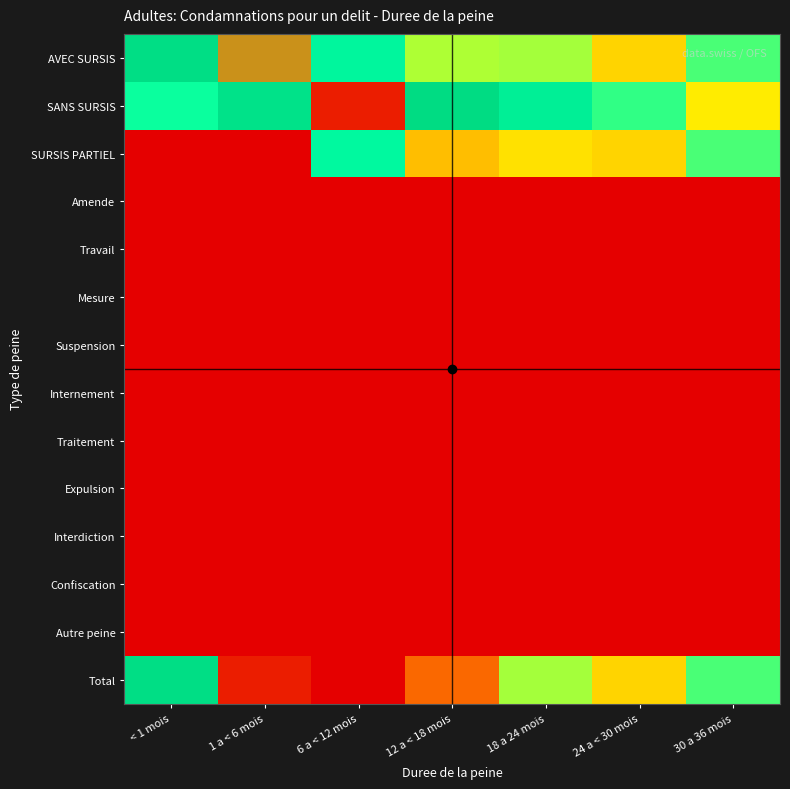

Reading left to right, what are all the values shown in this chart?

AVEC SURSIS: < 1 mois=5.8	1 a < 6 mois=6.9	6 a < 12 mois=5.0	12 a < 18 mois=4.0	18 a 24 mois=4.0	24 a < 30 mois=3.0	30 a 36 mois=4.4
SANS SURSIS: < 1 mois=4.7	1 a < 6 mois=5.6	6 a < 12 mois=8.0	12 a < 18 mois=5.8	18 a 24 mois=5.3	24 a < 30 mois=4.5	30 a 36 mois=3.3
SURSIS PARTIEL: < 1 mois=0.0	1 a < 6 mois=0.0	6 a < 12 mois=4.9	12 a < 18 mois=2.7	18 a 24 mois=3.2	24 a < 30 mois=3.0	30 a 36 mois=4.4
Amende: < 1 mois=0.0	1 a < 6 mois=0.0	6 a < 12 mois=0.0	12 a < 18 mois=0.0	18 a 24 mois=0.0	24 a < 30 mois=0.0	30 a 36 mois=0.0
Travail: < 1 mois=0.0	1 a < 6 mois=0.0	6 a < 12 mois=0.0	12 a < 18 mois=0.0	18 a 24 mois=0.0	24 a < 30 mois=0.0	30 a 36 mois=0.0
Mesure: < 1 mois=0.0	1 a < 6 mois=0.0	6 a < 12 mois=0.0	12 a < 18 mois=0.0	18 a 24 mois=0.0	24 a < 30 mois=0.0	30 a 36 mois=0.0
Suspension: < 1 mois=0.0	1 a < 6 mois=0.0	6 a < 12 mois=0.0	12 a < 18 mois=0.0	18 a 24 mois=0.0	24 a < 30 mois=0.0	30 a 36 mois=0.0
Internement: < 1 mois=0.0	1 a < 6 mois=0.0	6 a < 12 mois=0.0	12 a < 18 mois=0.0	18 a 24 mois=0.0	24 a < 30 mois=0.0	30 a 36 mois=0.0
Traitement: < 1 mois=0.0	1 a < 6 mois=0.0	6 a < 12 mois=0.0	12 a < 18 mois=0.0	18 a 24 mois=0.0	24 a < 30 mois=0.0	30 a 36 mois=0.0
Expulsion: < 1 mois=0.0	1 a < 6 mois=0.0	6 a < 12 mois=0.0	12 a < 18 mois=0.0	18 a 24 mois=0.0	24 a < 30 mois=0.0	30 a 36 mois=0.0
Interdiction: < 1 mois=0.0	1 a < 6 mois=0.0	6 a < 12 mois=0.0	12 a < 18 mois=0.0	18 a 24 mois=0.0	24 a < 30 mois=0.0	30 a 36 mois=0.0
Confiscation: < 1 mois=0.0	1 a < 6 mois=0.0	6 a < 12 mois=0.0	12 a < 18 mois=0.0	18 a 24 mois=0.0	24 a < 30 mois=0.0	30 a 36 mois=0.0
Autre peine: < 1 mois=0.0	1 a < 6 mois=0.0	6 a < 12 mois=0.0	12 a < 18 mois=0.0	18 a 24 mois=0.0	24 a < 30 mois=0.0	30 a 36 mois=0.0
Total: < 1 mois=5.8	1 a < 6 mois=8.0	6 a < 12 mois=8.3	12 a < 18 mois=7.3	18 a 24 mois=4.0	24 a < 30 mois=3.0	30 a 36 mois=4.4